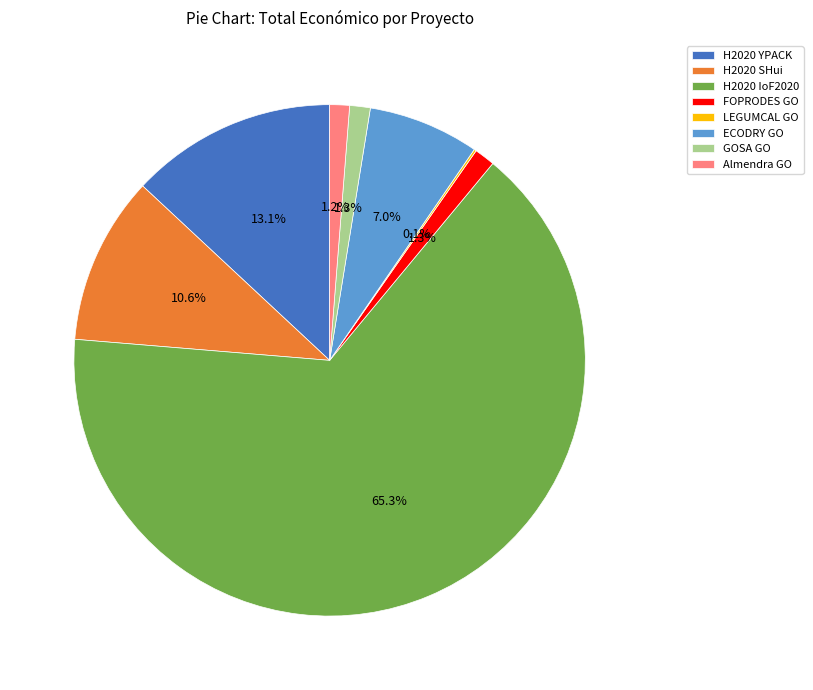

What portion of the pie excludes FOPRODES GO?

98.7%